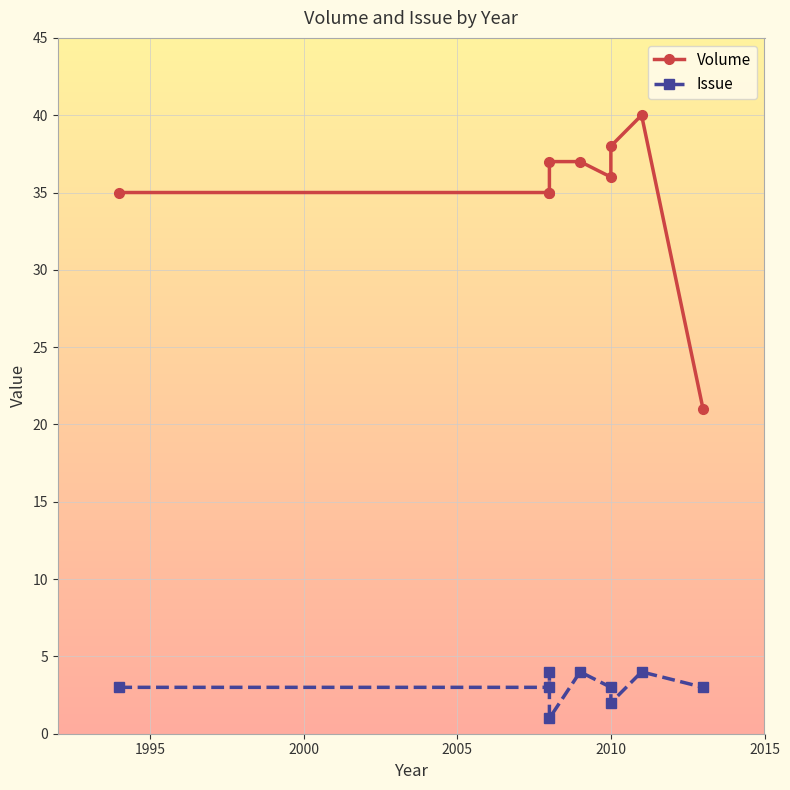

True or false: Issue has a value of 3 at 2010.

False